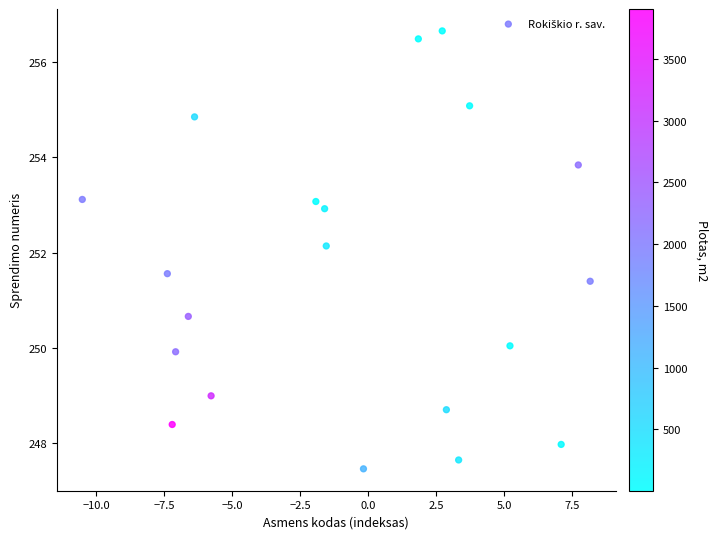

What Y value in the scatter plot is closest to 252?

252.1